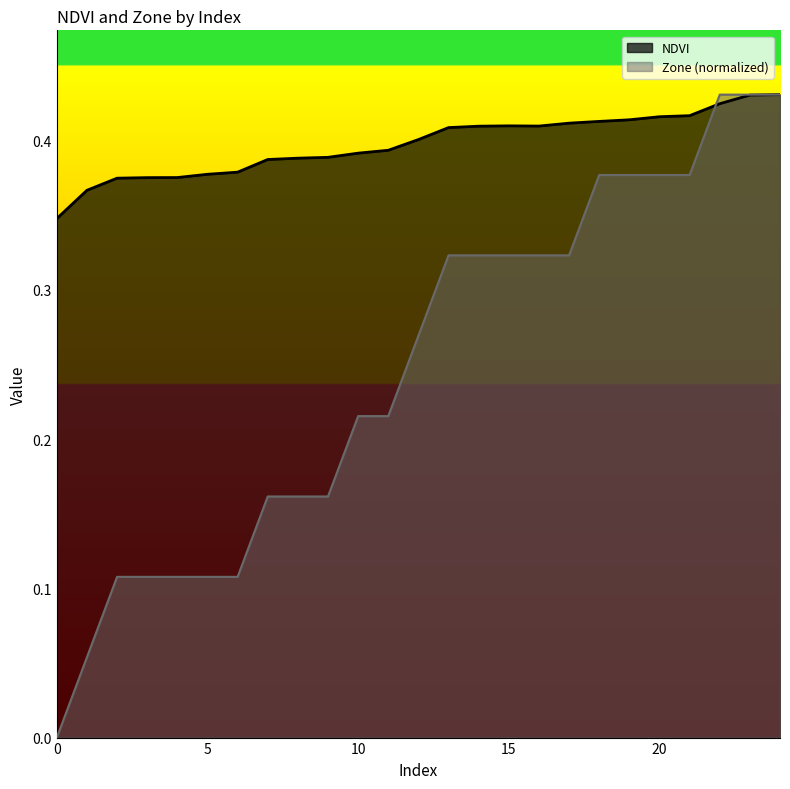

Rank the series by their maximum value, from lowest to highest.

NDVI, Zone